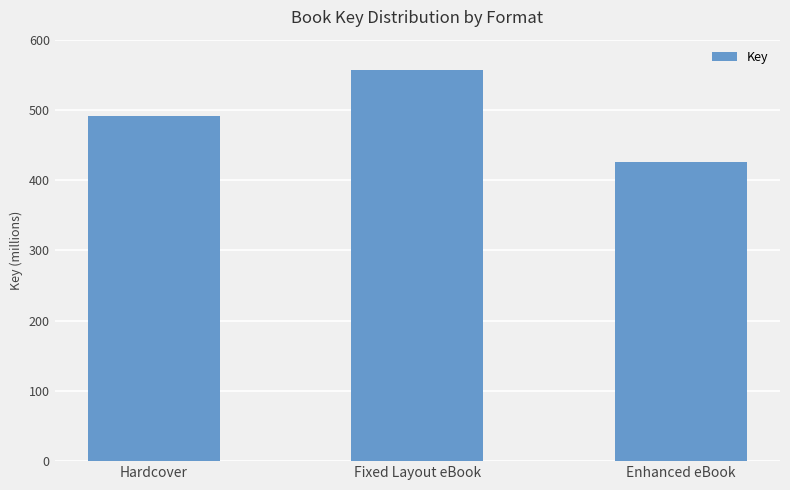

Reading left to right, transcribe all the data shown in this chart.

491090584	556505949	425674219